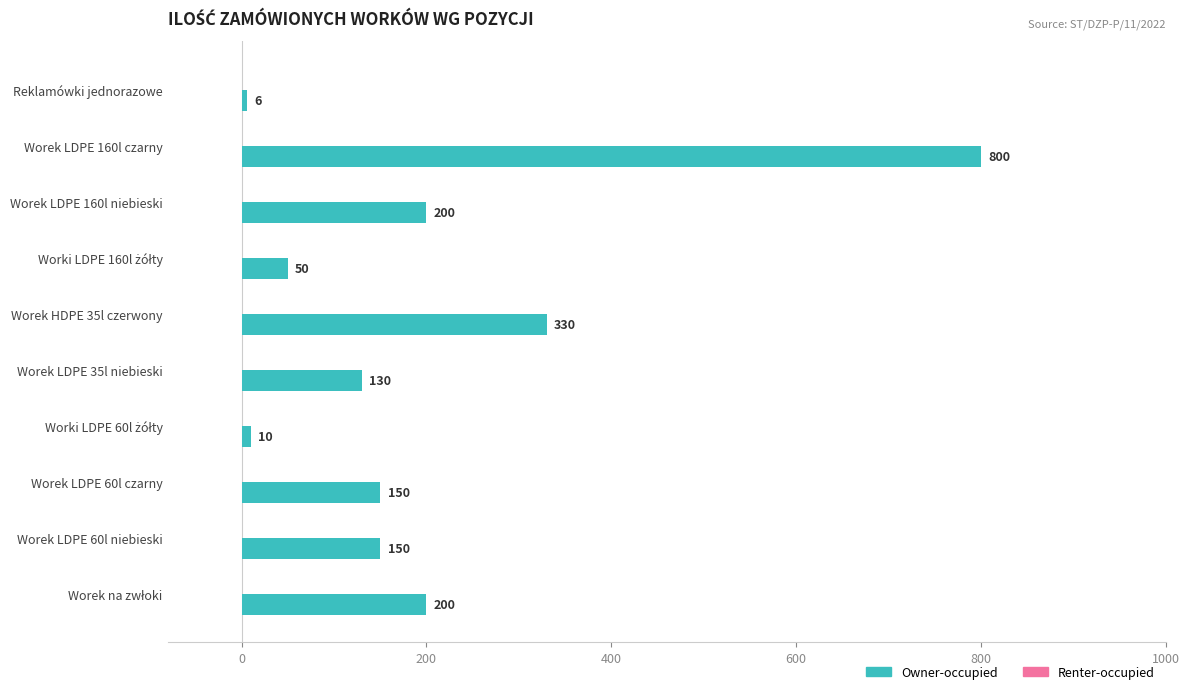

At which label is the value closest to 403?

Worek HDPE 35l czerwony